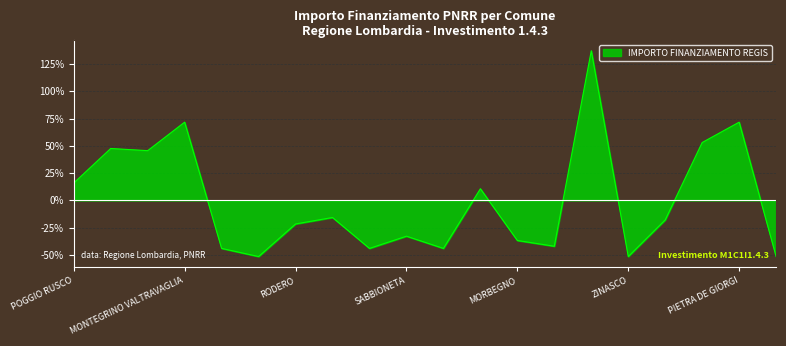

What is the minimum value shown in the chart?

-51.5